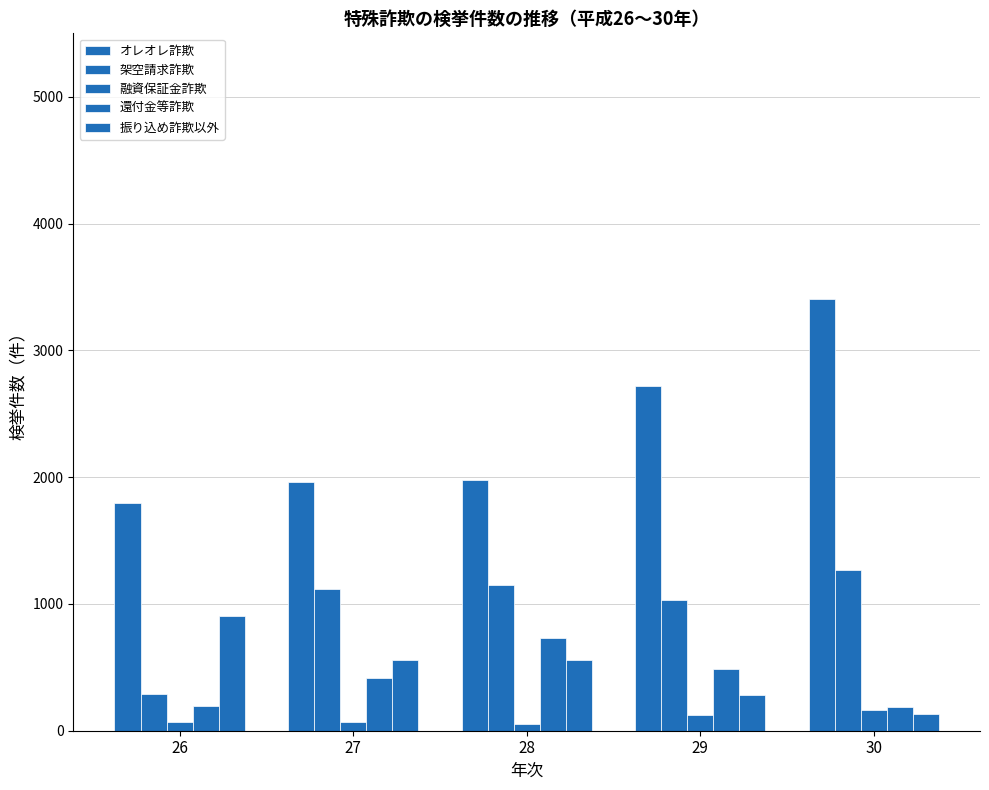

Are the bars horizontal?

No